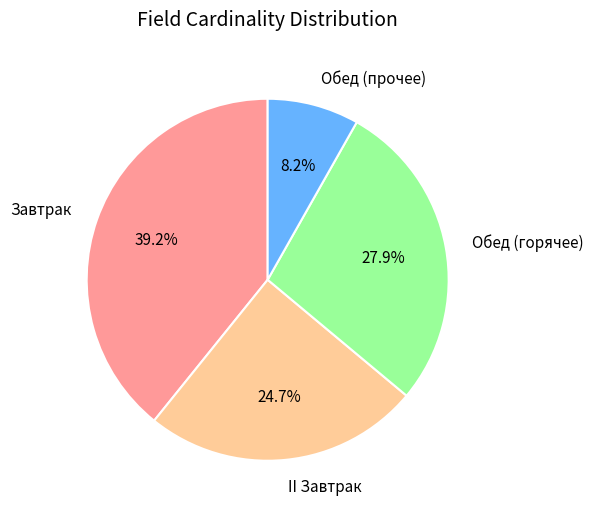

Which slice is the largest?

Завтрак